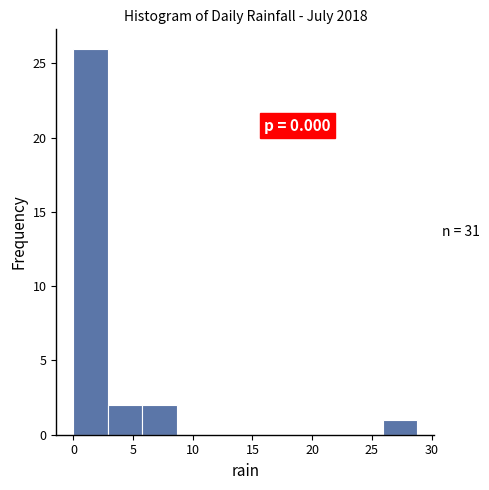

Over which range of the x-axis is the bar tallest?

0.0 to 3.0